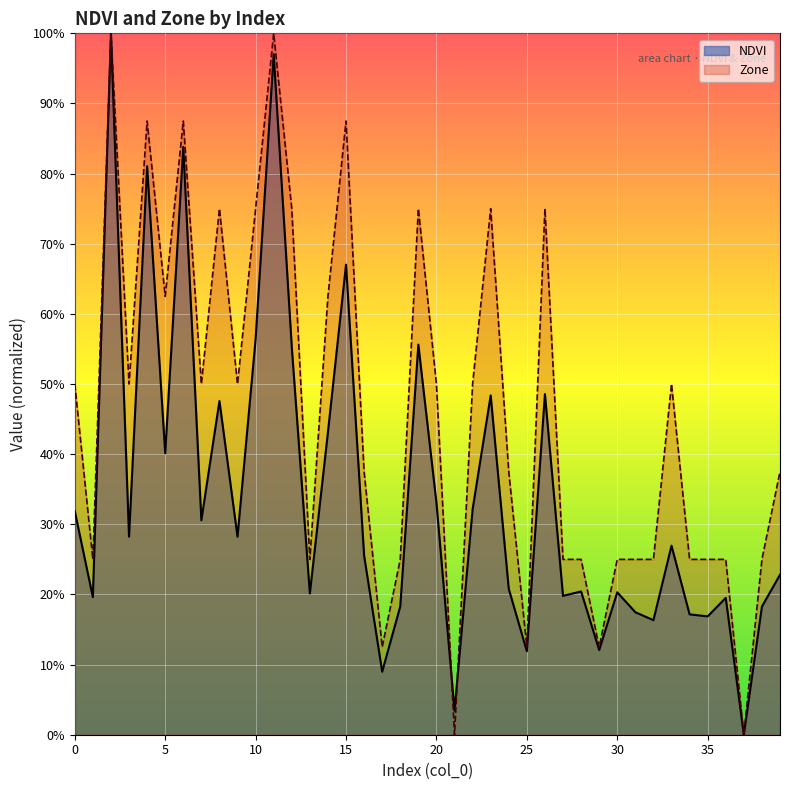

List the series in order of their overall mean, highest first.

Zone, NDVI